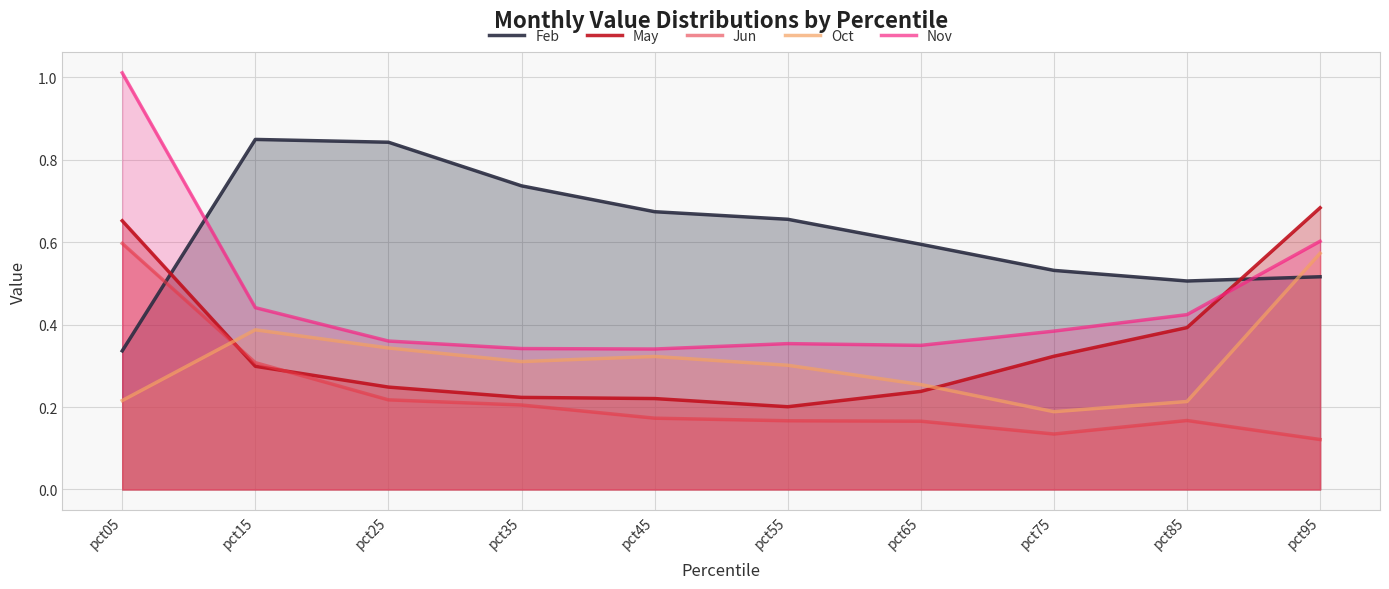

At how many categories does at least one series exceed 0?

10